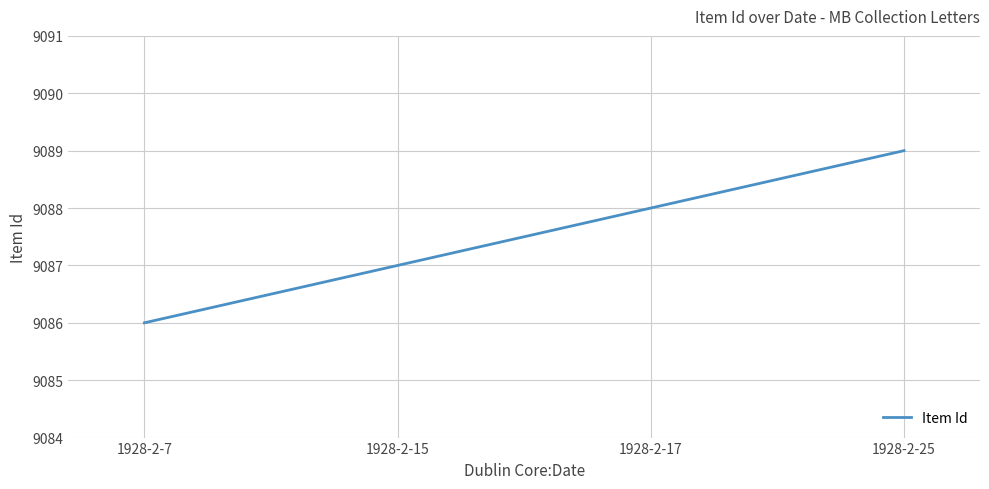

Between 1928-2-17 and 1928-2-15, which is larger?

1928-2-17